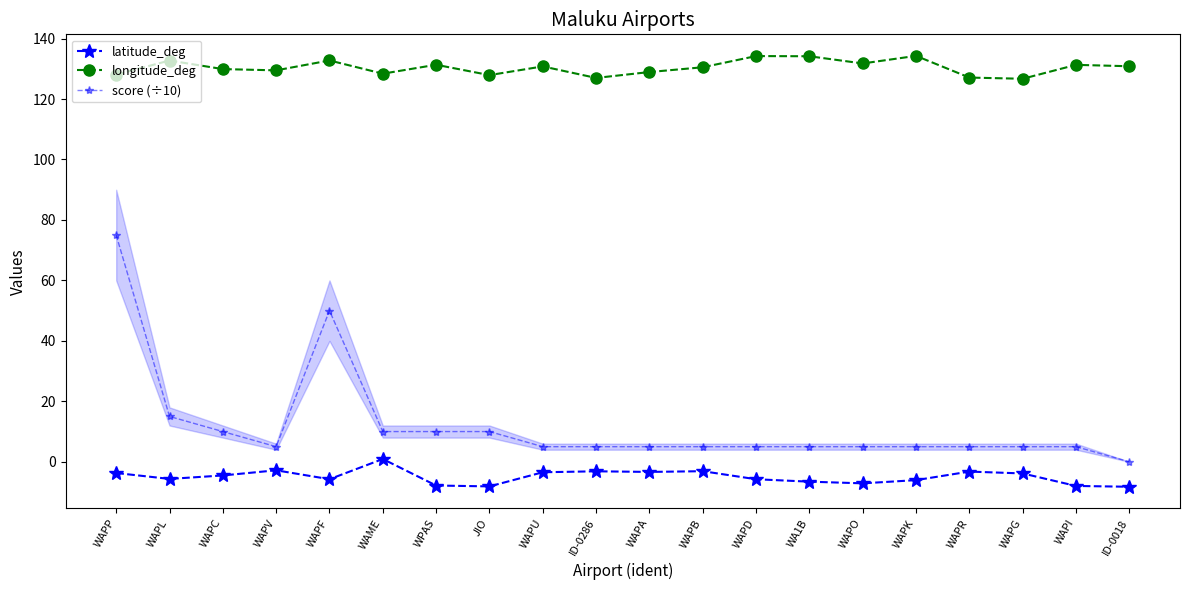

How many interior local peaks does the longitude_deg series have?

7